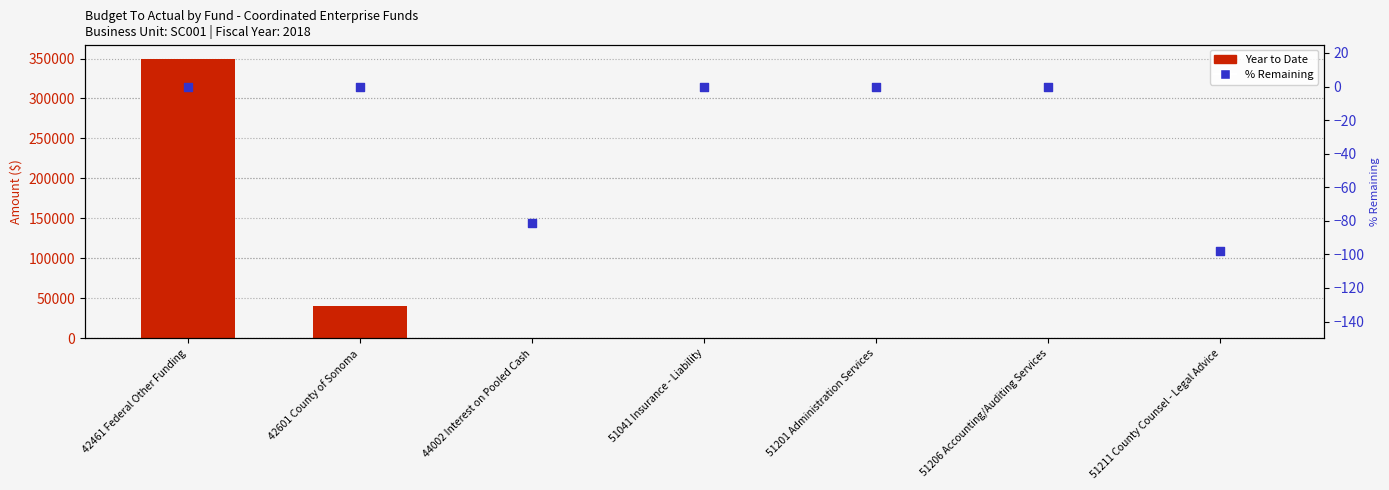

At which category is the sum across all series the highest?

42461 Federal Other Funding